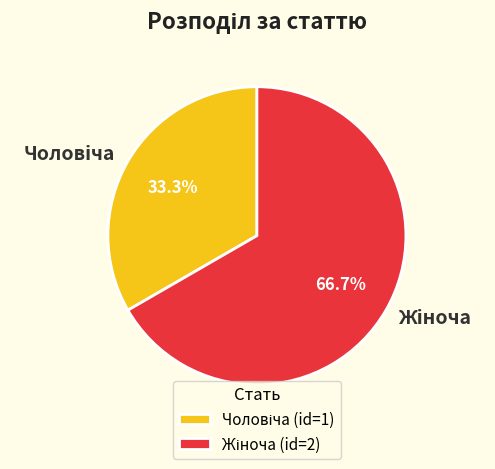

Is there a majority slice in this chart?

Yes